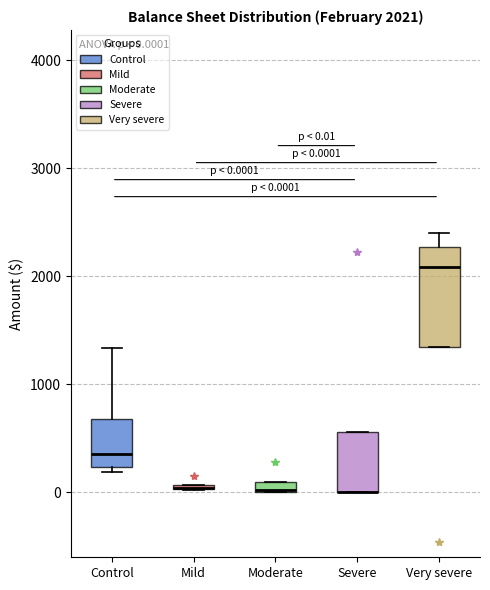

Comparing the boxes themselves (not the whiskers), which one is the tallest?

Very severe